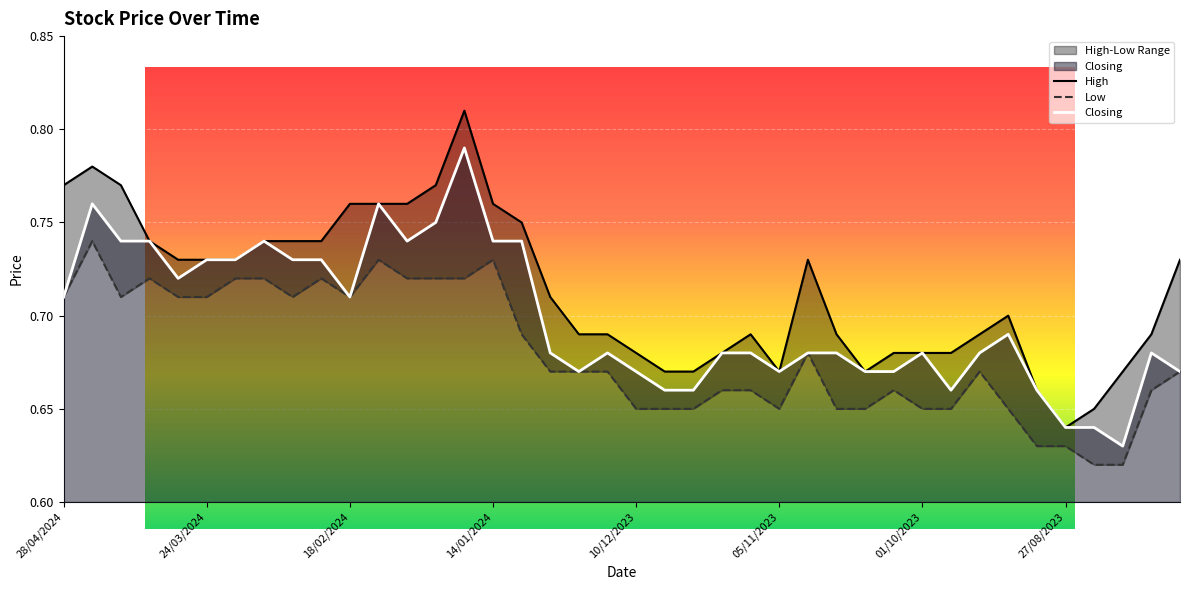

Count the number of categories in the chart.

40